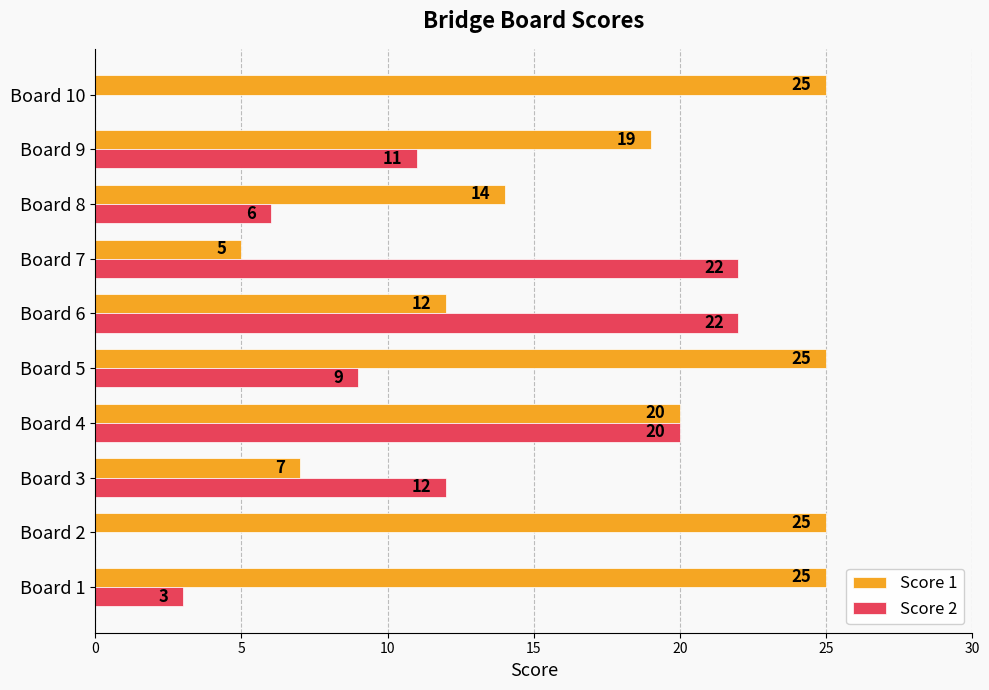

Is the value of Score 2 at Board 10 greater than the value of Score 1 at Board 3?

No